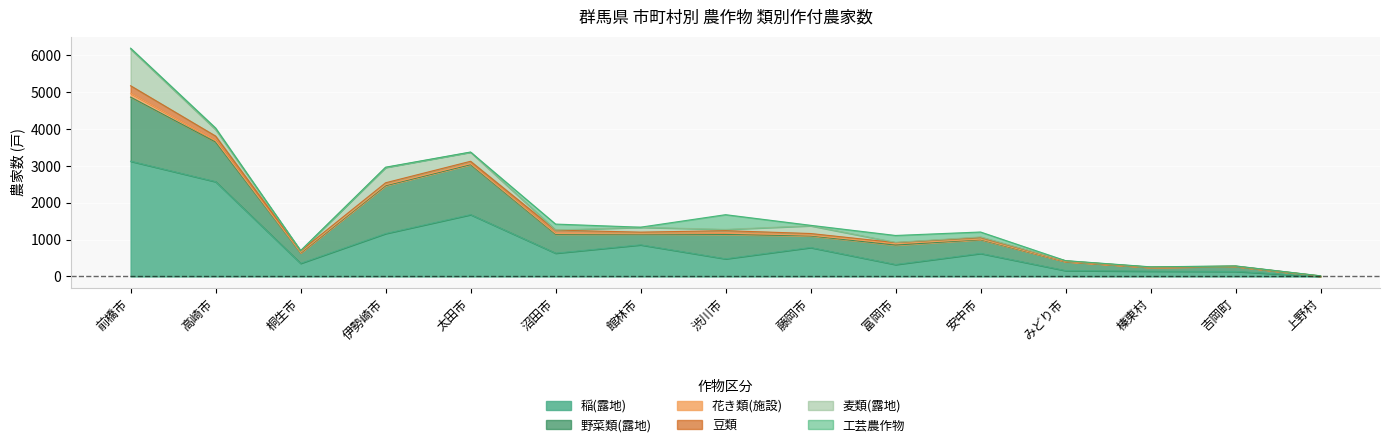

Which category has the highest value in the 麦類(露地) series?

前橋市